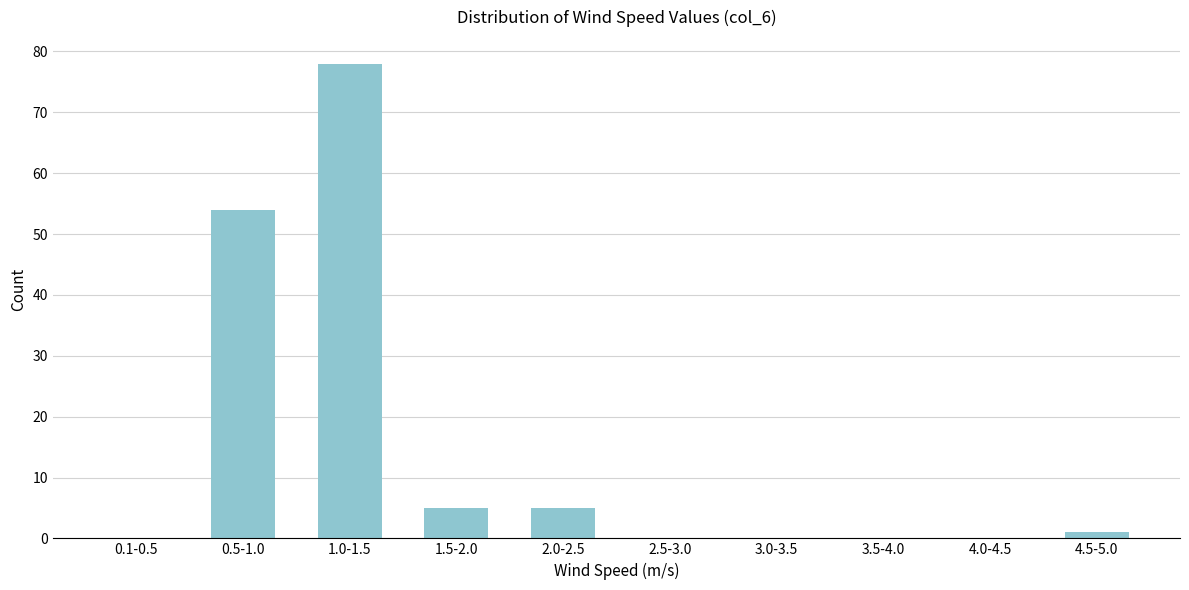

Reading left to right, extract all data points from this chart.

0.1-0.5=0	0.5-1.0=54	1.0-1.5=78	1.5-2.0=5	2.0-2.5=5	2.5-3.0=0	3.0-3.5=0	3.5-4.0=0	4.0-4.5=0	4.5-5.0=1